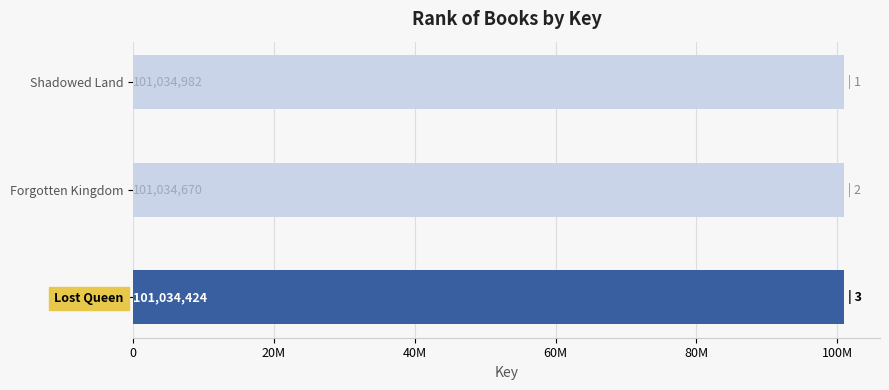

List the labels in order of value, largest first.

Shadowed Land, Forgotten Kingdom, Lost Queen